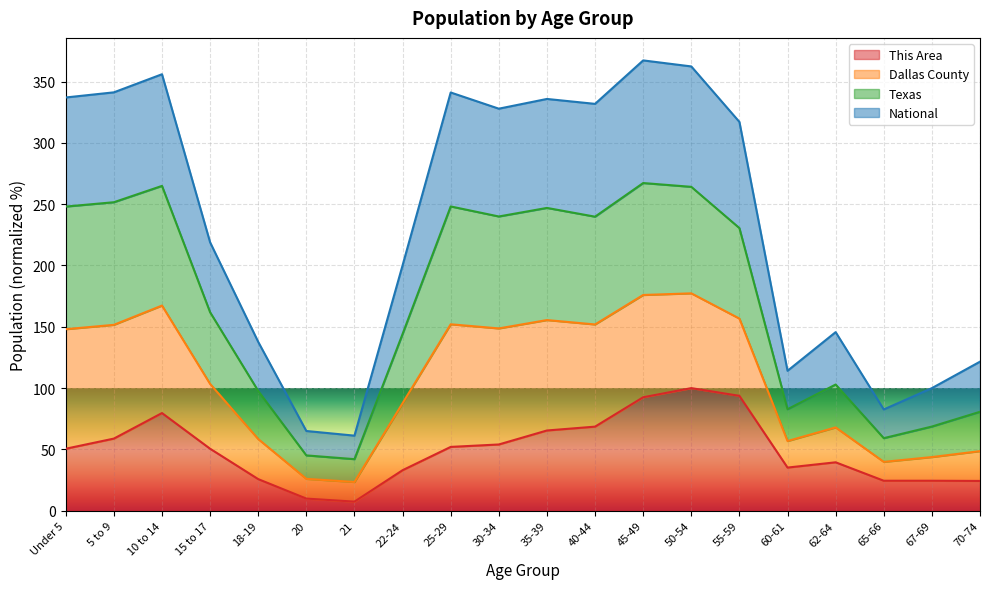

What position from the left is 25-29?

9